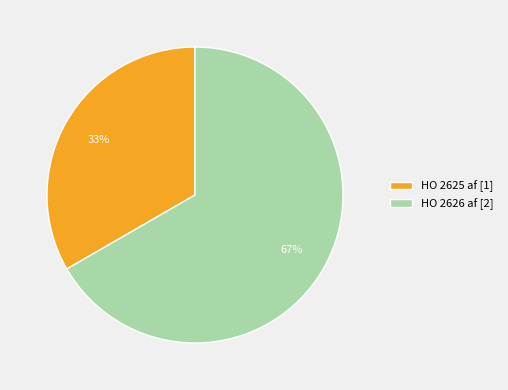

Is HO 2625 af the majority of the pie?

No